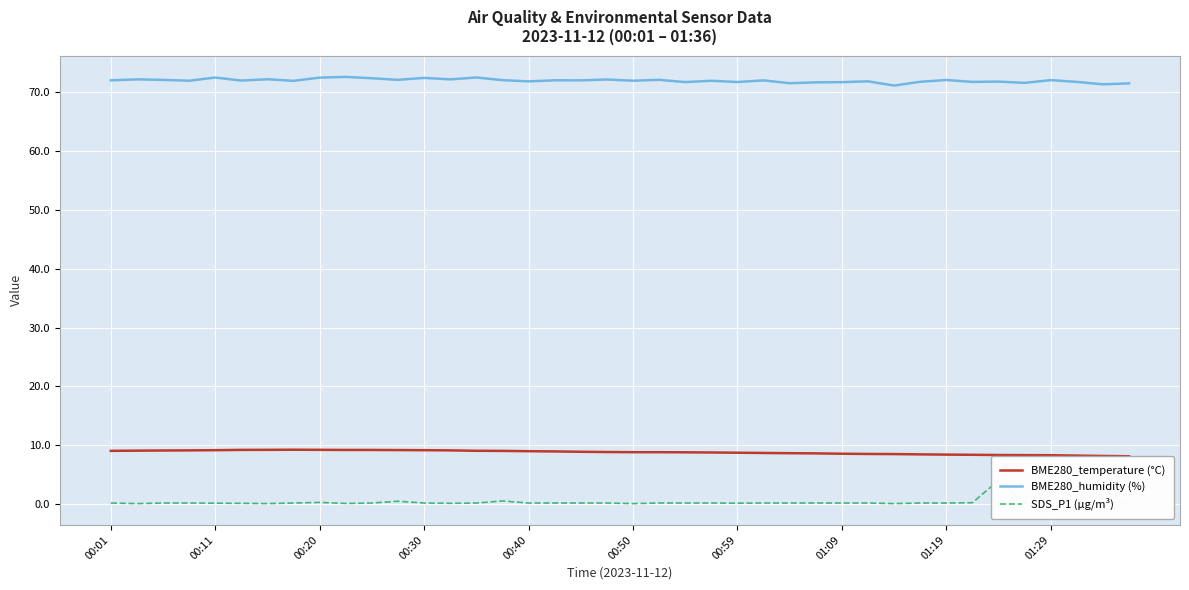

How many interior local peaks does the BME280_temperature (°C) series have?

1